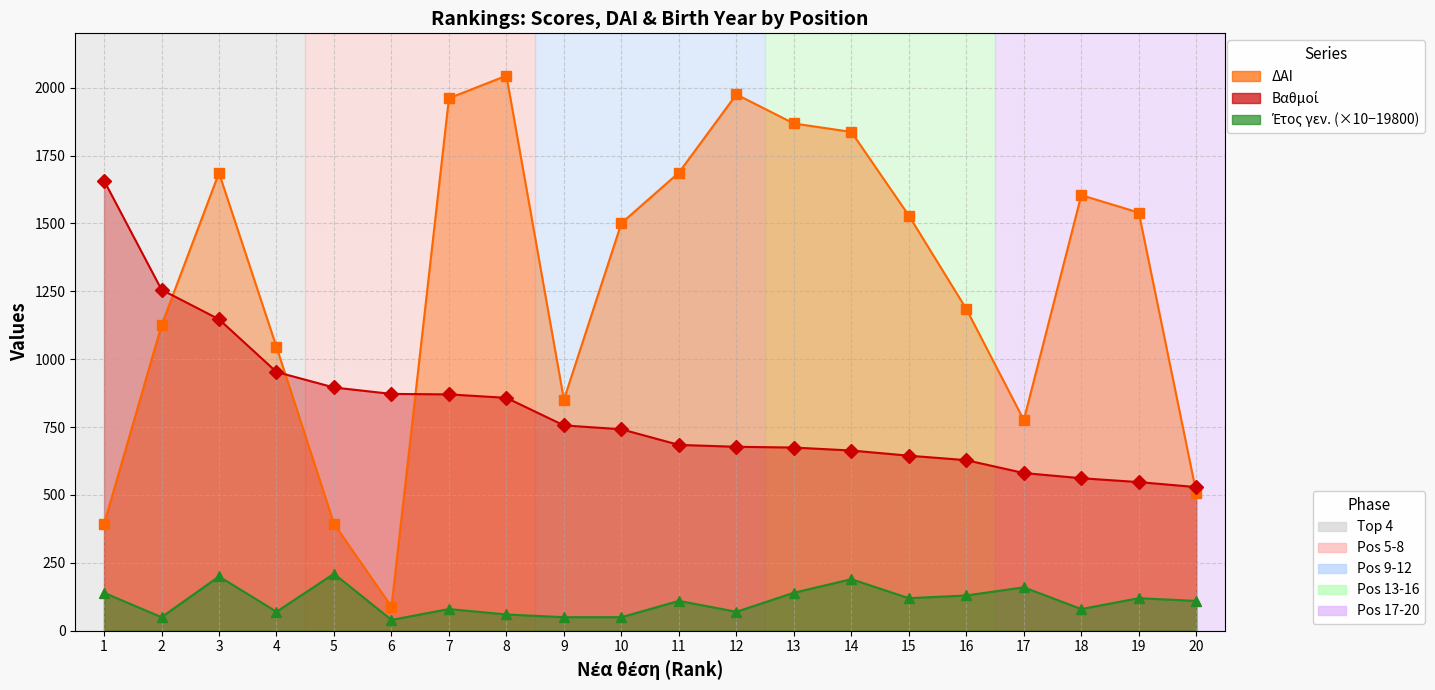

How many data points in Έτος γεν. (line) are less than 110?

9